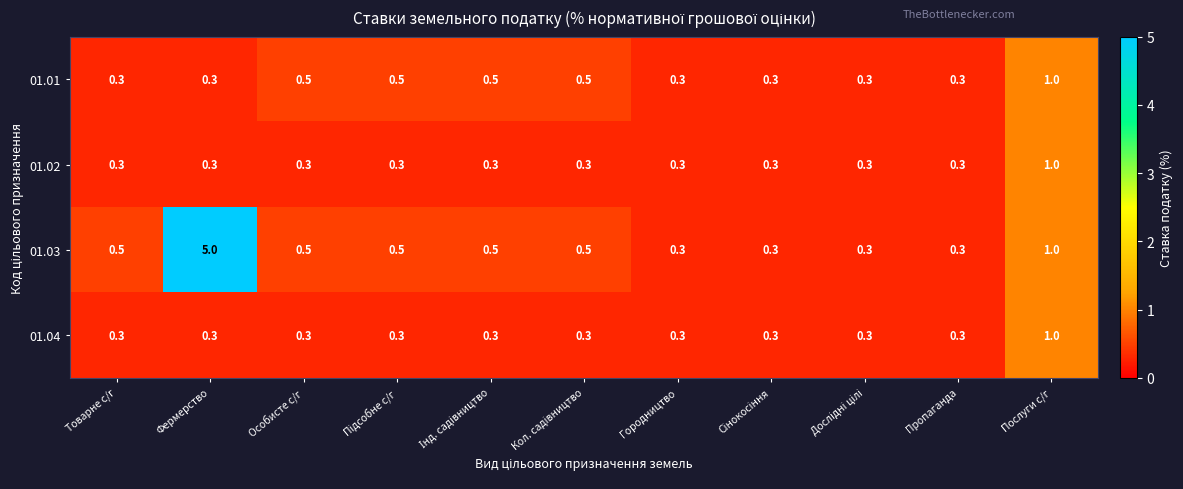

How many 01.02 values are between 0 and 1?

11